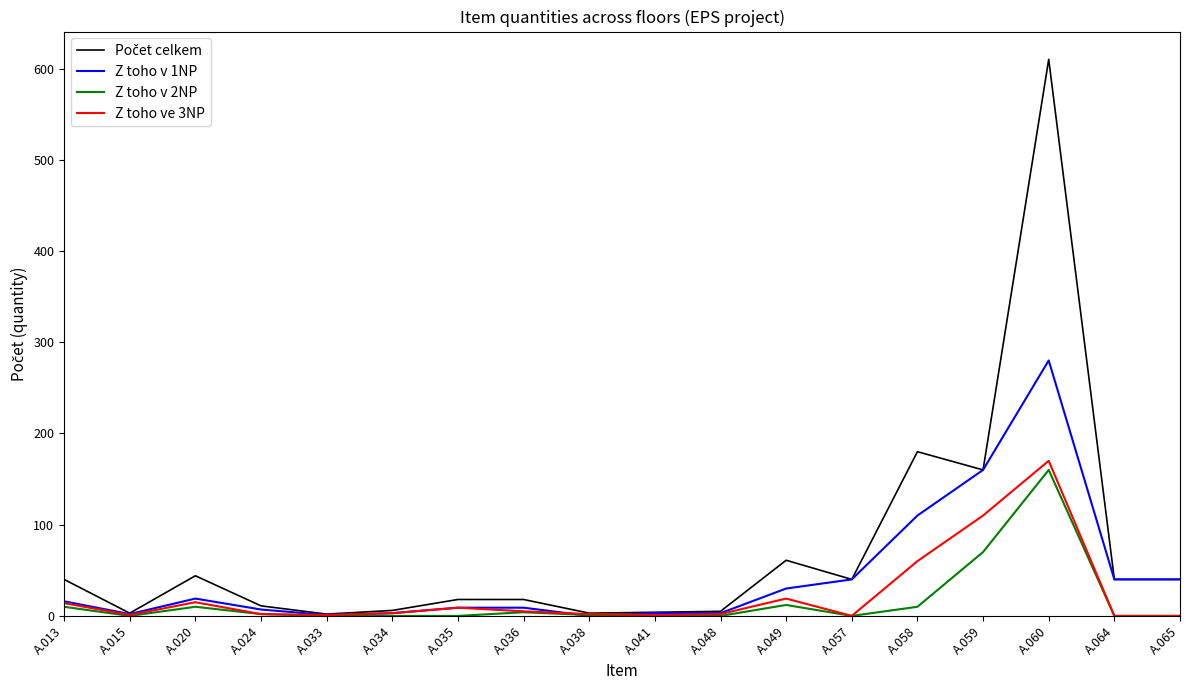

At which category does the chart reach its peak across all series?

A.060